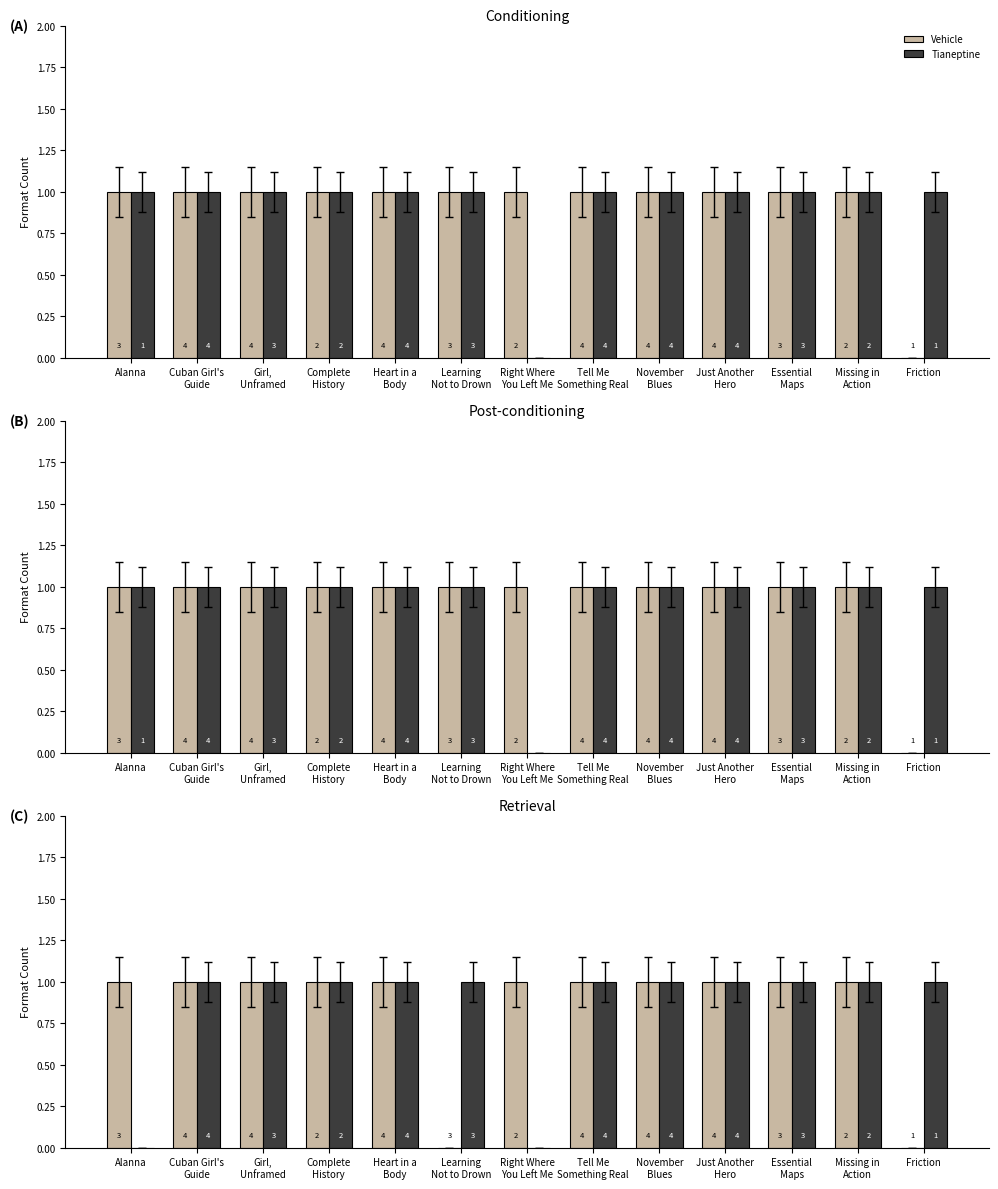

At which label does Tianeptine reach its minimum?

Alanna